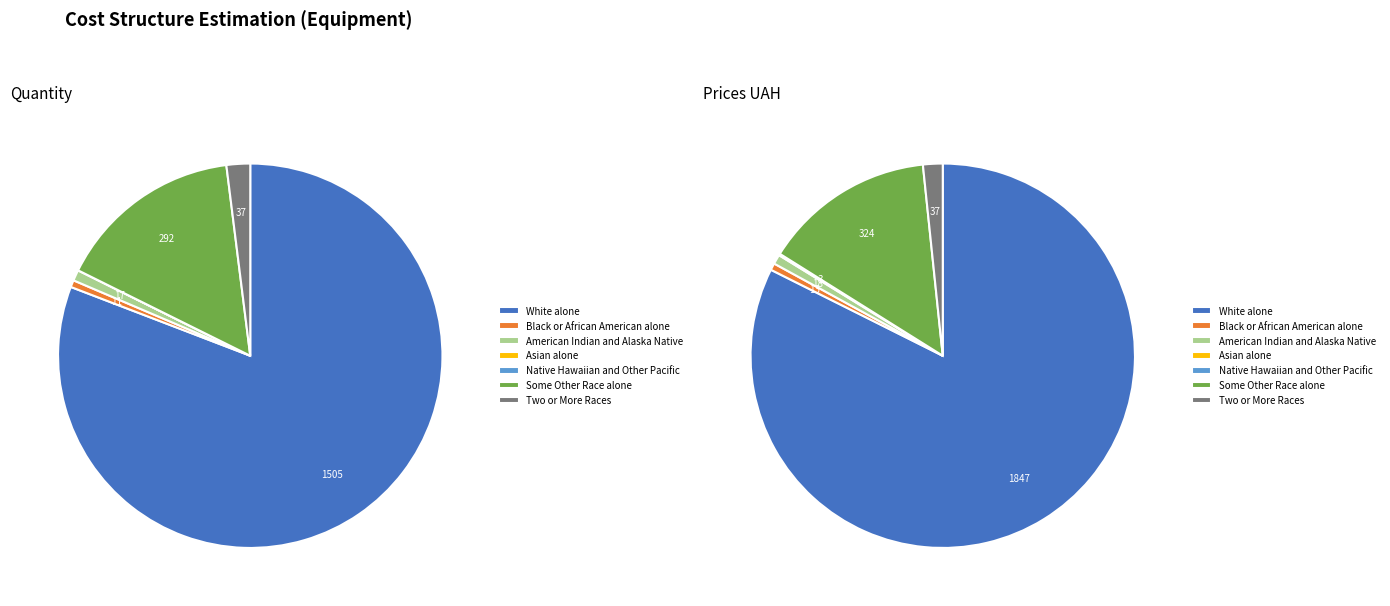

Between American Indian and Alaska Native and White alone, which is larger?

White alone